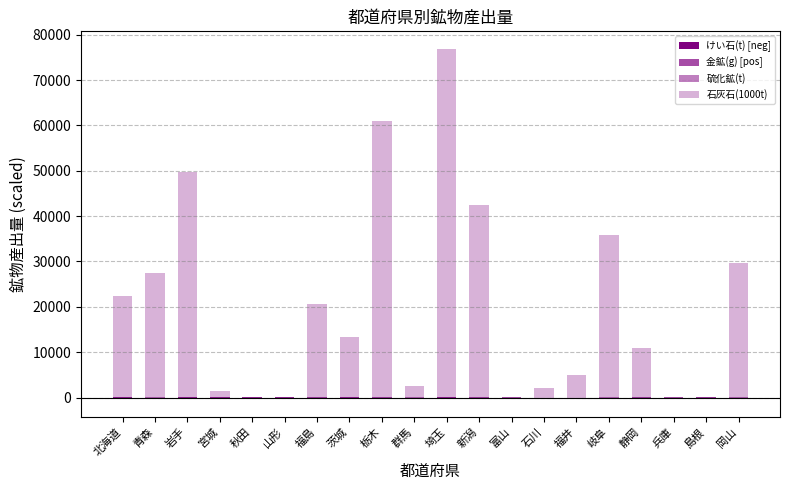

How many categories are shown in the chart?

20